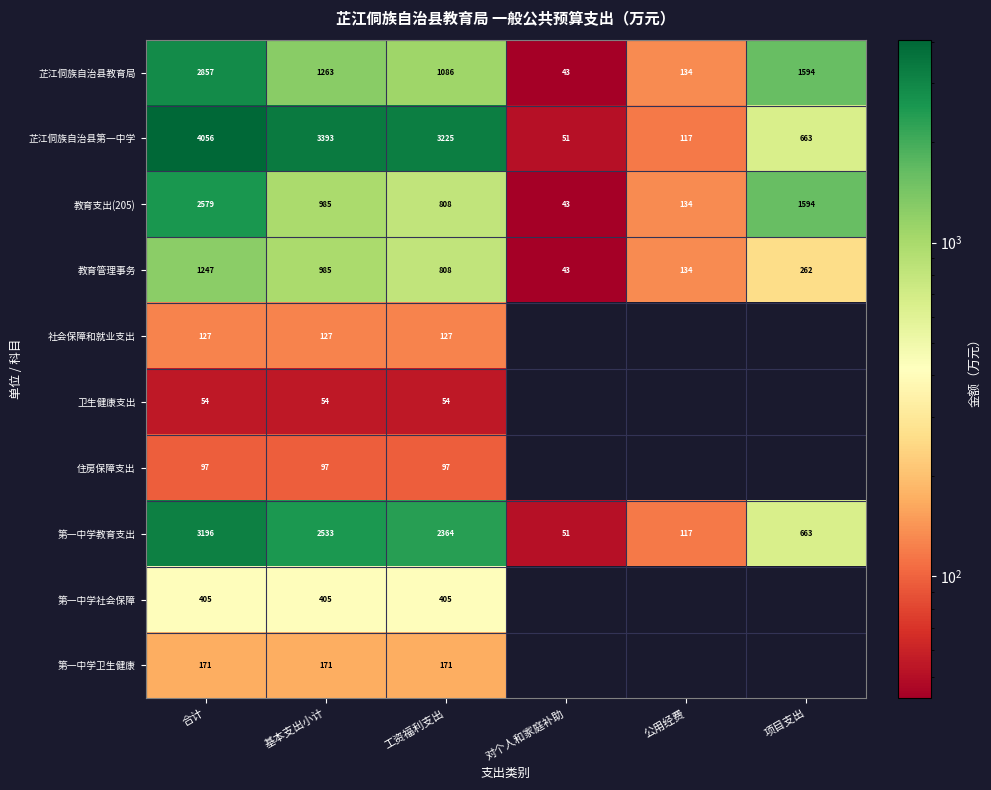

Rank the categories by 教育管理事务 value from highest to lowest.

合计, 基本支出小计, 工资福利支出, 项目支出, 公用经费, 对个人和家庭补助